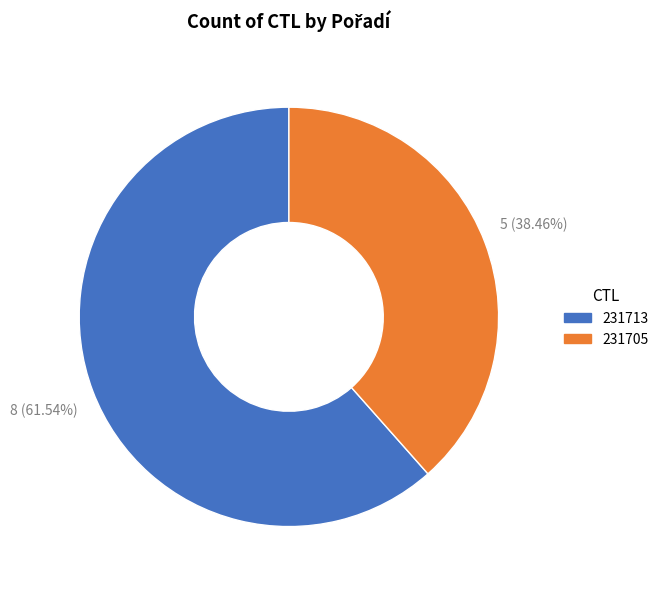

To the nearest percent, what is the difference between the 231705 and 231713 slice percentages?

23%